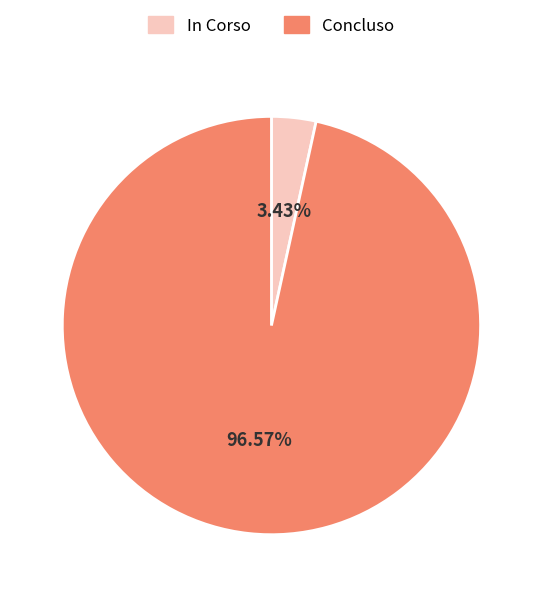

To the nearest percent, what is the combined percentage of Concluso and In Corso?

100%